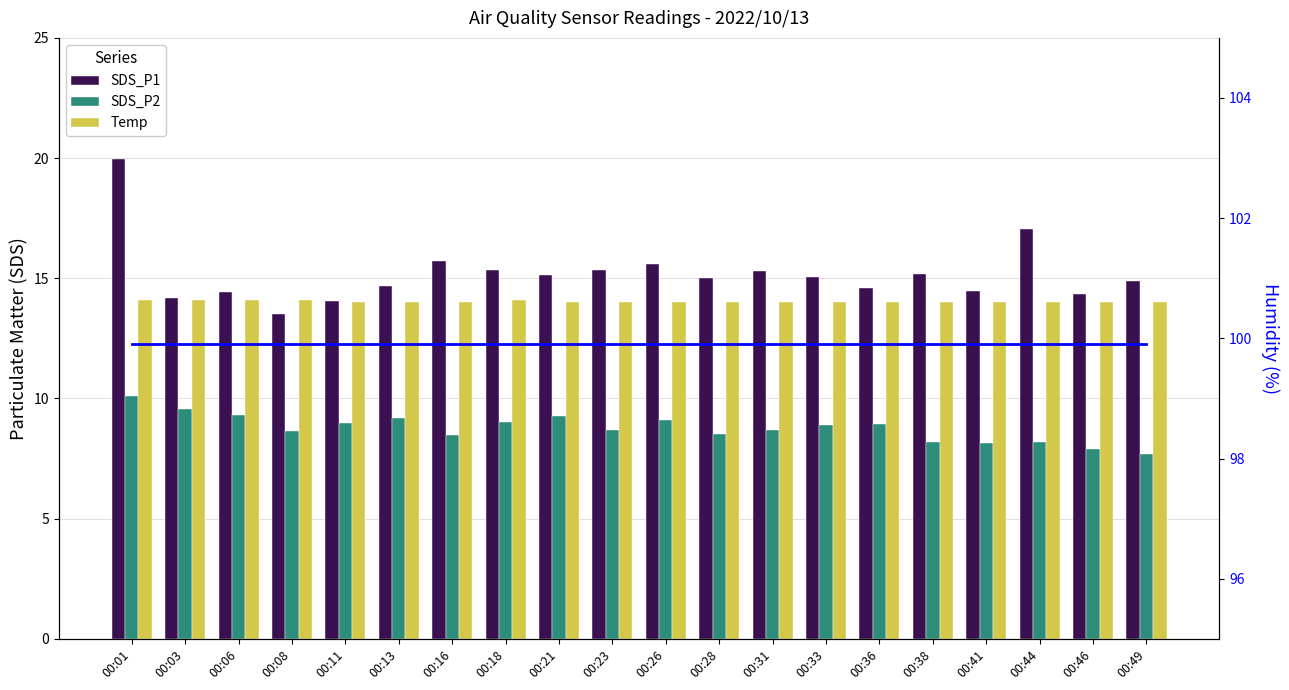

Count the number of data series in this chart.

4